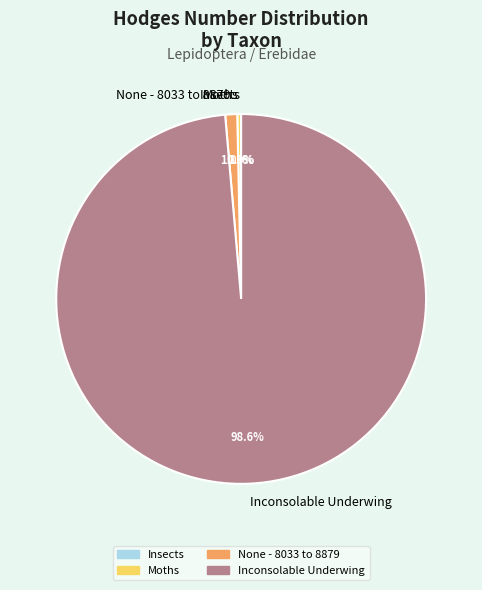

What is the majority slice?

Inconsolable Underwing